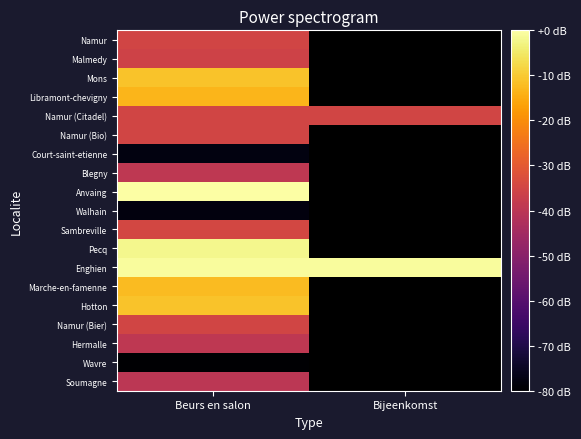

Count the number of categories in the chart.

2